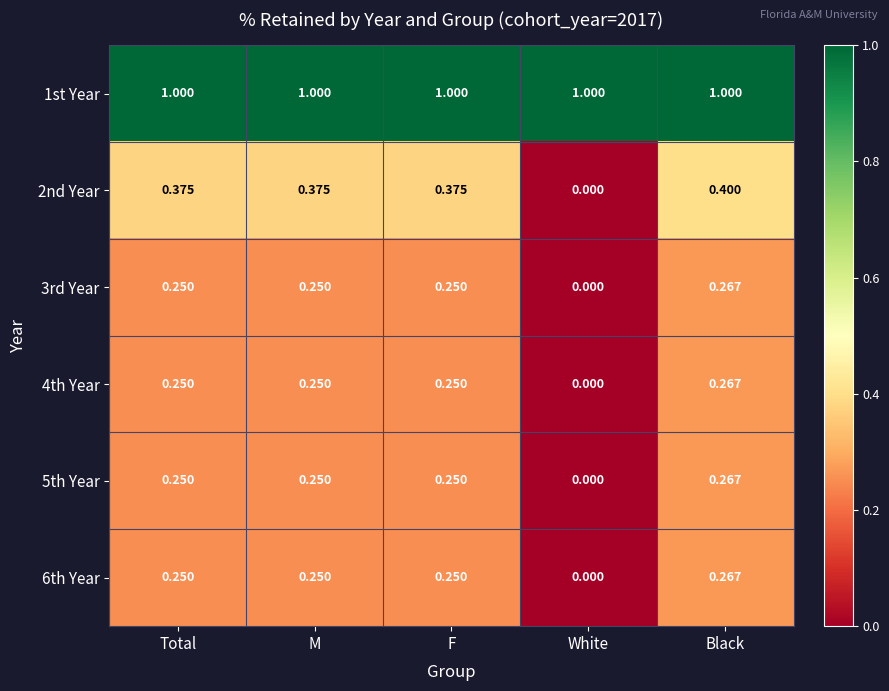

Count the number of categories in the chart.

5